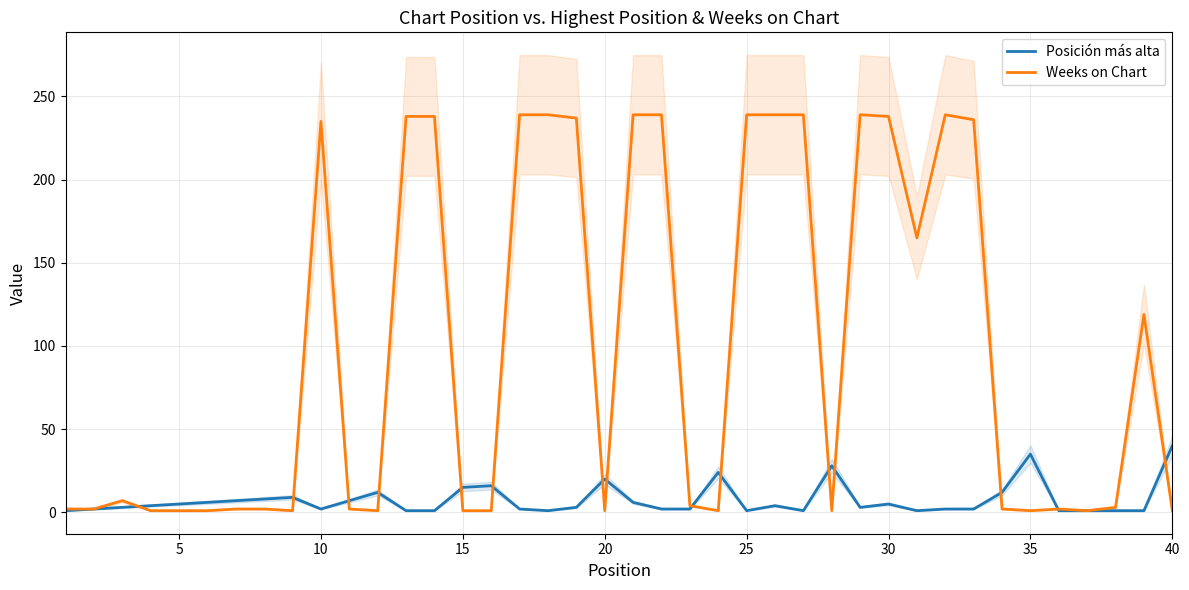

What is the maximum value for Weeks on Chart?

239